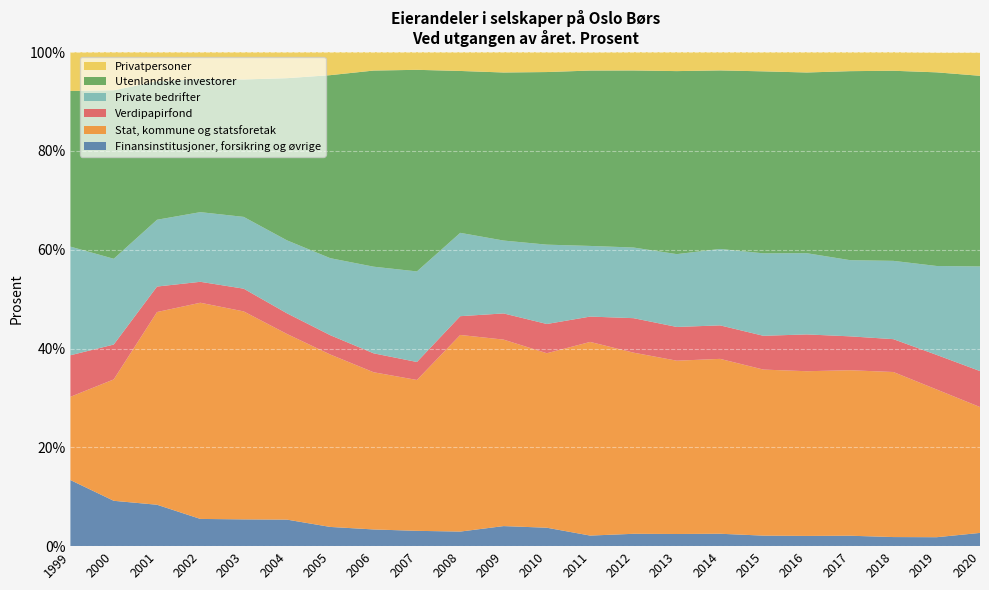

Reading right to left, transcribe all the data shown in this chart.

Finansinstitusjoner, forsikring og øvrige: 2020=2.7	2019=1.8	2018=1.8	2017=2.1	2016=2.1	2015=2.1	2014=2.5	2013=2.5	2012=2.5	2011=2.1	2010=3.7	2009=4.1	2008=3.0	2007=3.1	2006=3.4	2005=3.9	2004=5.4	2003=5.4	2002=5.5	2001=8.4	2000=9.2	1999=13.4
Stat, kommune og statsforetak: 2020=25.5	2019=29.9	2018=33.4	2017=33.5	2016=33.3	2015=33.6	2014=35.4	2013=35.1	2012=36.7	2011=39.2	2010=35.3	2009=37.8	2008=39.8	2007=30.5	2006=31.8	2005=34.9	2004=37.6	2003=42.1	2002=43.8	2001=39.0	2000=24.6	1999=16.9
Verdipapirfond: 2020=7.3	2019=7.0	2018=6.7	2017=6.9	2016=7.5	2015=6.8	2014=6.8	2013=6.8	2012=7.0	2011=5.1	2010=5.9	2009=5.3	2008=3.8	2007=3.6	2006=3.8	2005=3.9	2004=4.2	2003=4.6	2002=4.2	2001=5.2	2000=7.1	1999=8.4
Private bedrifter: 2020=21.2	2019=18.0	2018=15.8	2017=15.4	2016=16.4	2015=16.7	2014=15.5	2013=14.7	2012=14.3	2011=14.3	2010=16.1	2009=14.8	2008=16.9	2007=18.3	2006=17.5	2005=15.6	2004=14.8	2003=14.5	2002=14.1	2001=13.5	2000=17.4	1999=22.0
Utenlandske investorer: 2020=38.6	2019=39.2	2018=38.5	2017=38.3	2016=36.6	2015=36.8	2014=36.1	2013=37.0	2012=35.8	2011=35.5	2010=34.9	2009=34.0	2008=32.8	2007=40.8	2006=39.7	2005=37.0	2004=32.8	2003=27.8	2002=27.0	2001=28.0	2000=34.1	1999=31.5
Privatpersoner: 2020=4.7	2019=4.0	2018=3.8	2017=3.8	2016=4.1	2015=3.9	2014=3.7	2013=3.8	2012=3.7	2011=3.7	2010=4.0	2009=4.1	2008=3.8	2007=3.6	2006=3.7	2005=4.7	2004=5.3	2003=5.5	2002=5.4	2001=5.9	2000=7.7	1999=7.8